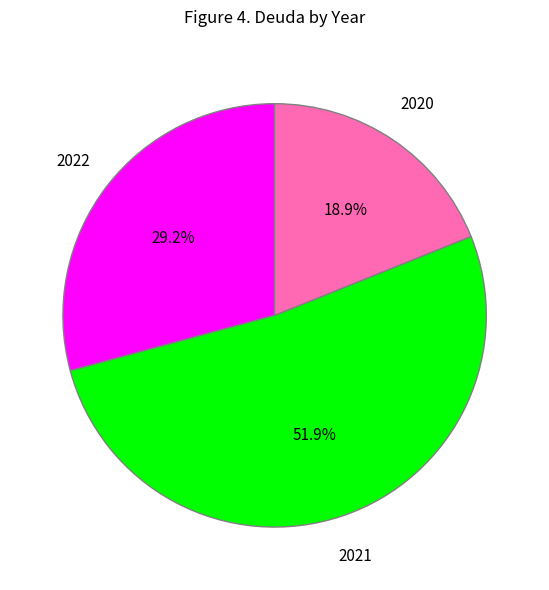

Is there a majority slice in this chart?

Yes